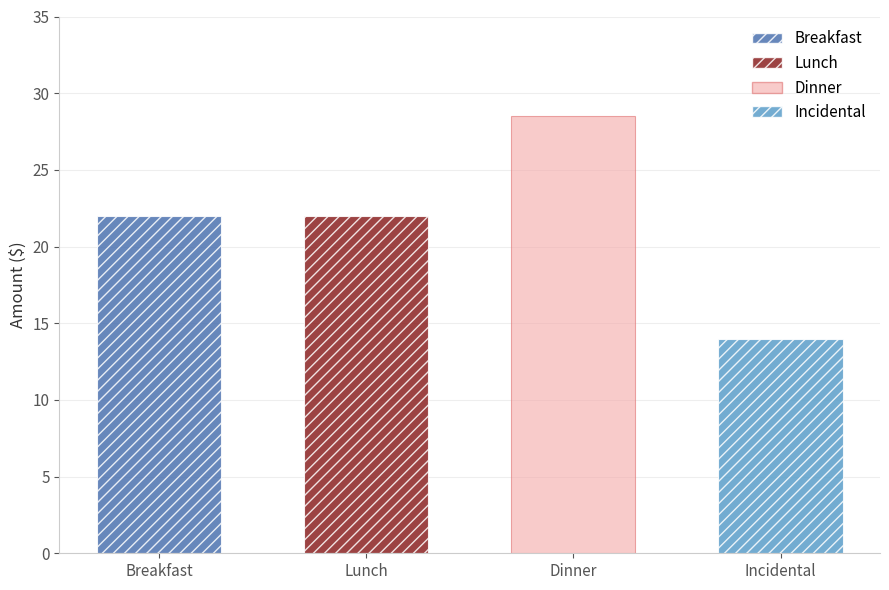

What is the ratio of the value at Lunch to the value at Dinner?

0.8